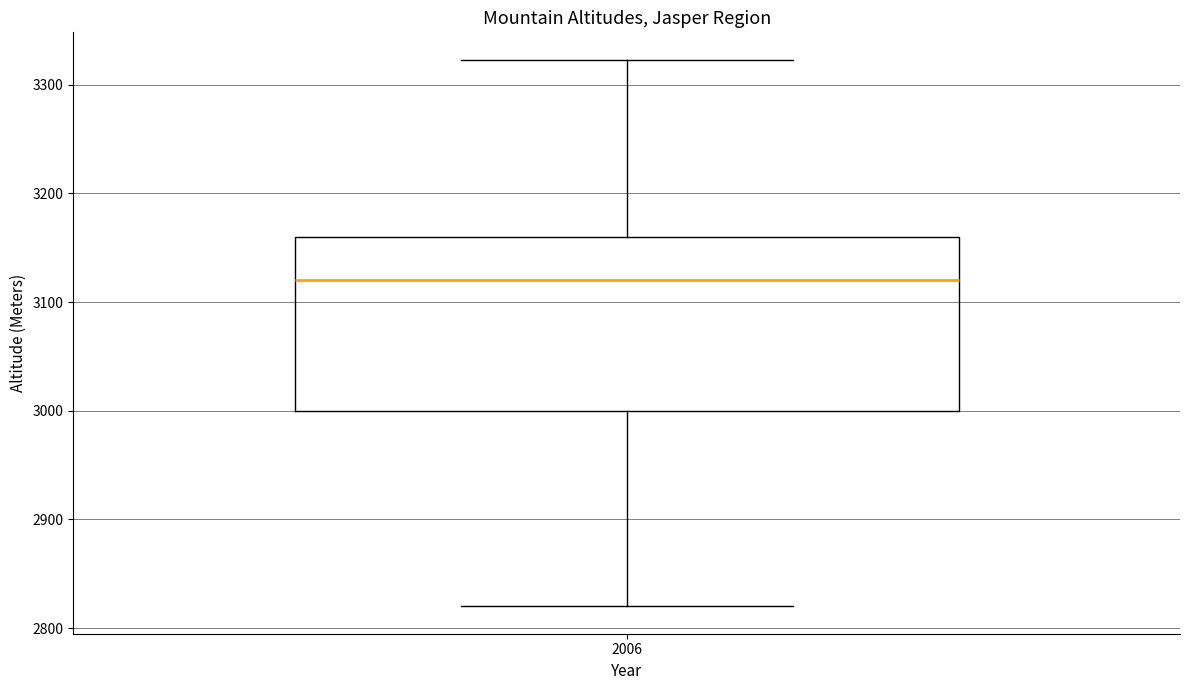

Read this box plot against the y-axis: the position of the median line, the range covered by the box, and the ends of both whiskers. The values are not printed on the chart, so give them approximately, as read against the axis.

median 3120, box 3000 to 3160, whiskers 2820 to 3320